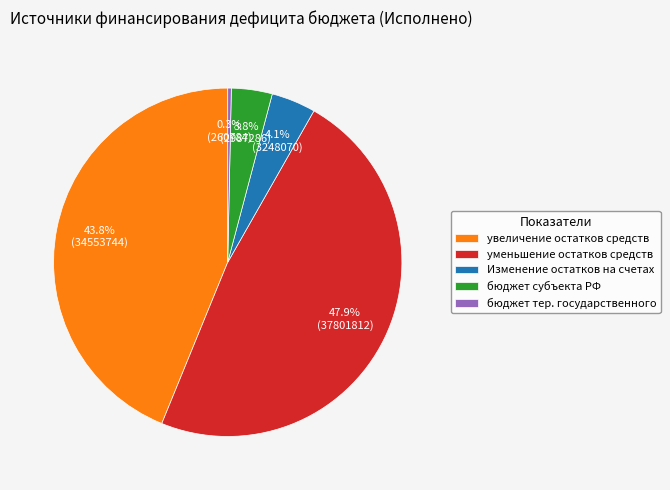

Count the number of slices in the pie.

5